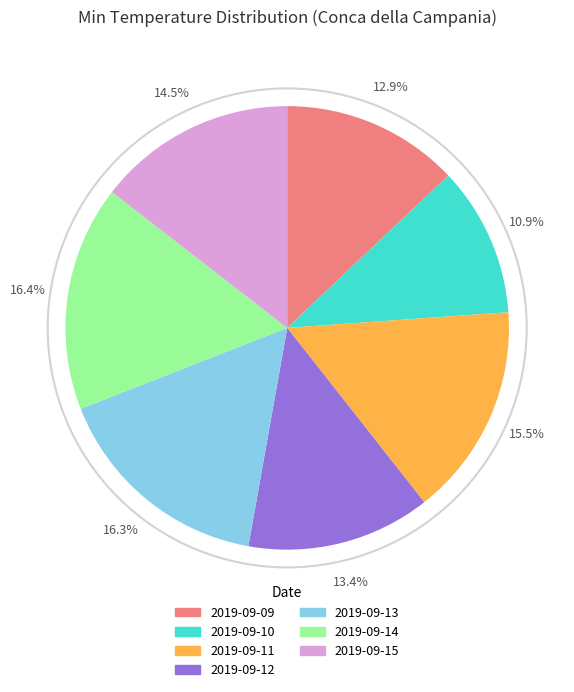

Count the number of slices in the pie.

7